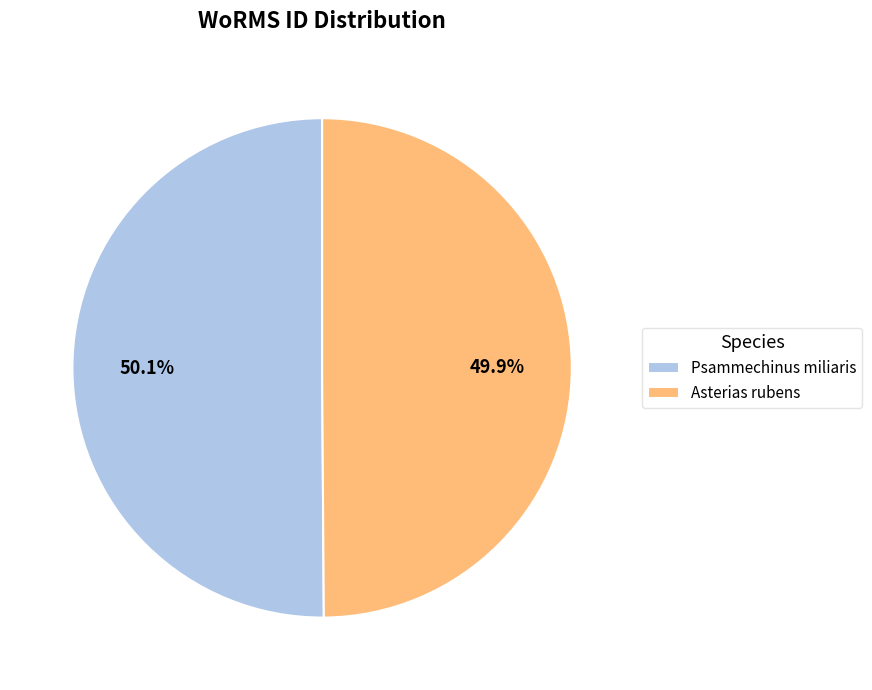

Approximately how many times larger is the value at Asterias rubens compared to Psammechinus miliaris?

1.0